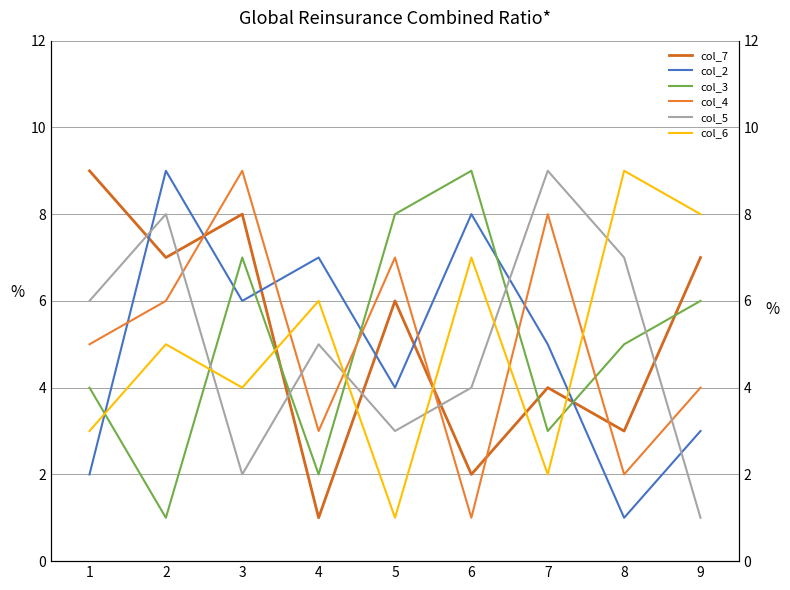

At how many categories does at least one series exceed 1?

9